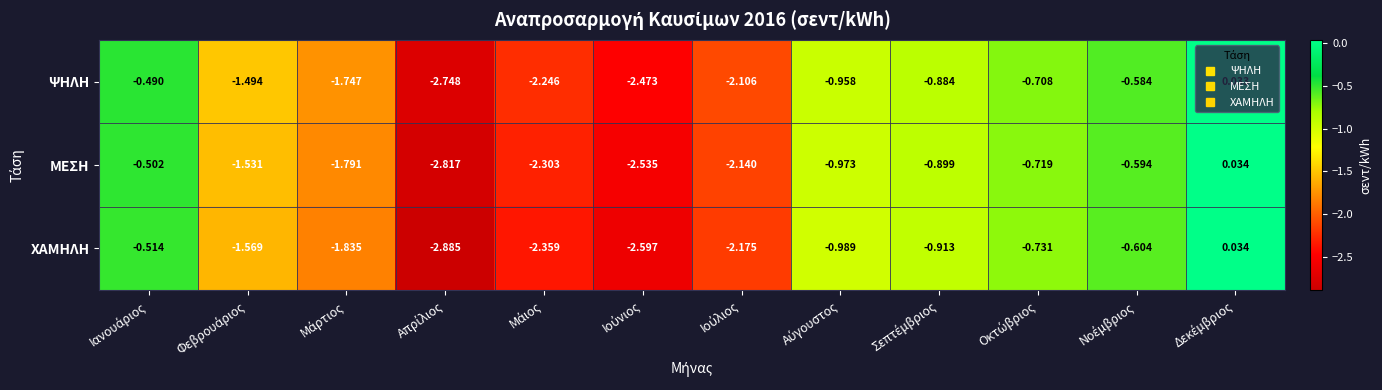

Which series has the widest spread of values?

ΧΑΜΗΛΗ